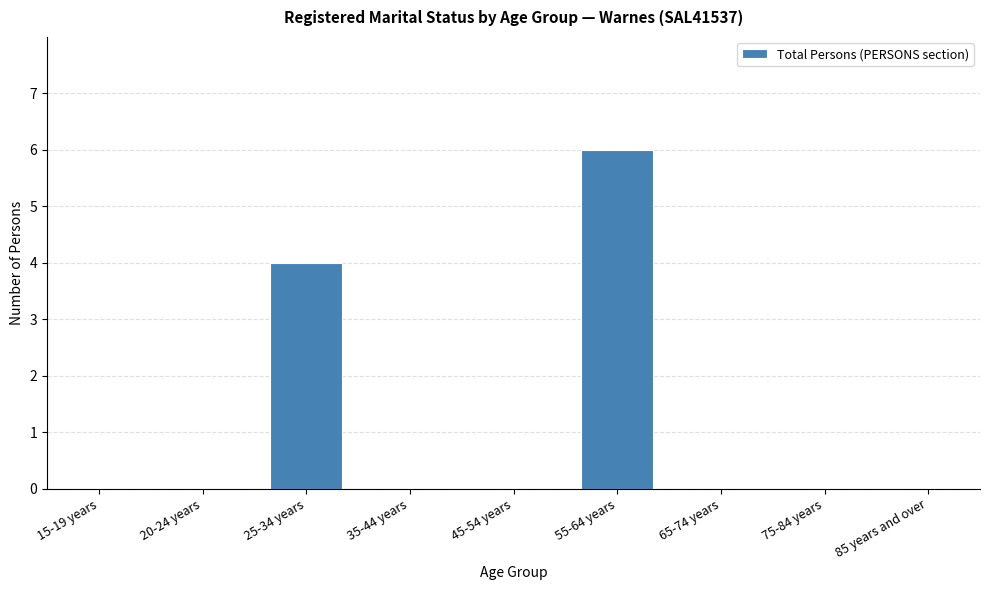

Reading left to right, extract all data points from this chart.

15-19 years=0	20-24 years=0	25-34 years=4	35-44 years=0	45-54 years=0	55-64 years=6	65-74 years=0	75-84 years=0	85 years and over=0